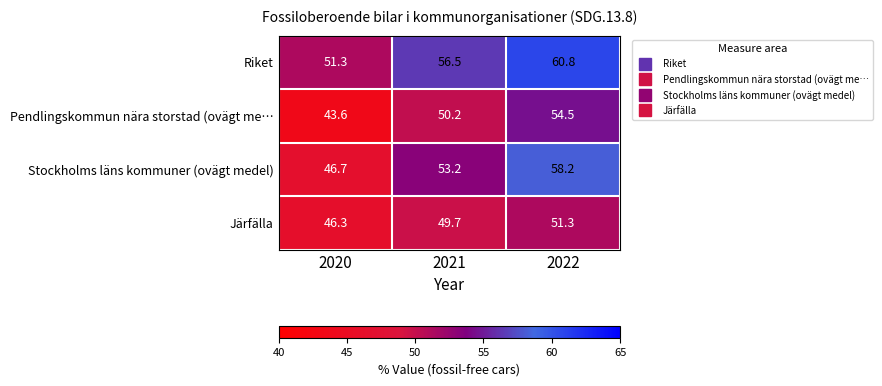

How many values in the Stockholms läns kommuner (ovägt medel) series are below 53?

1